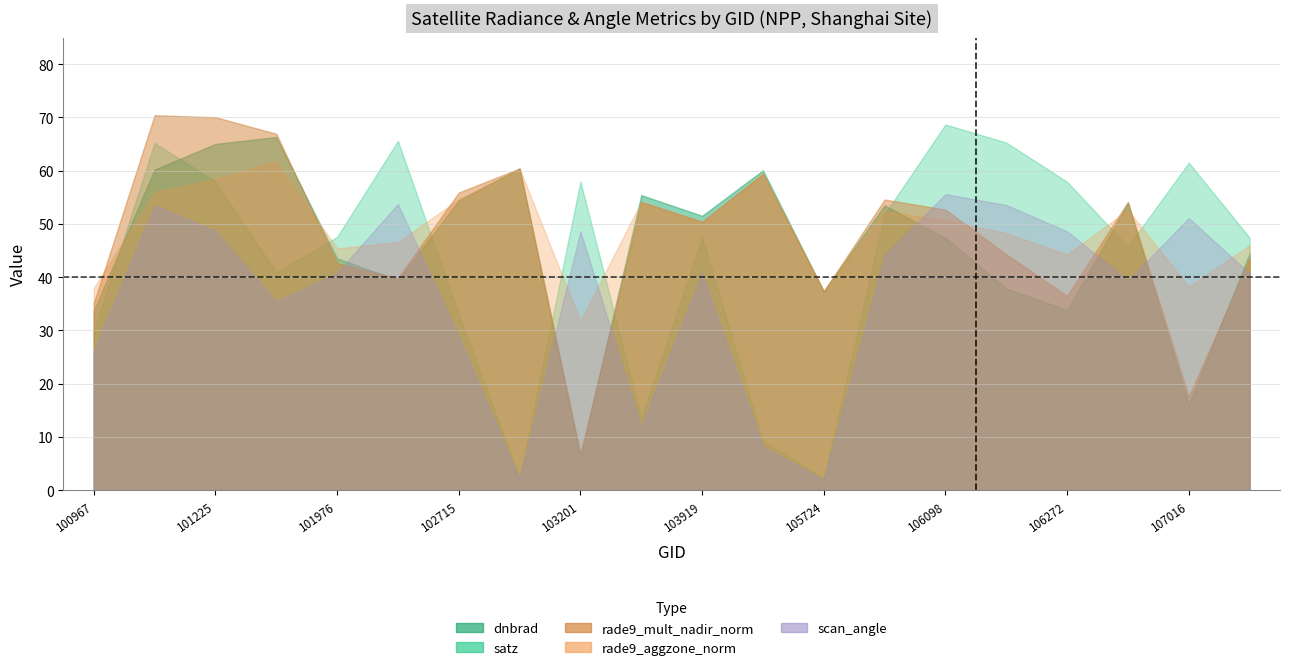

True or false: rade9_mult_nadir_norm and rade9_aggzone_norm intersect in this chart.

True